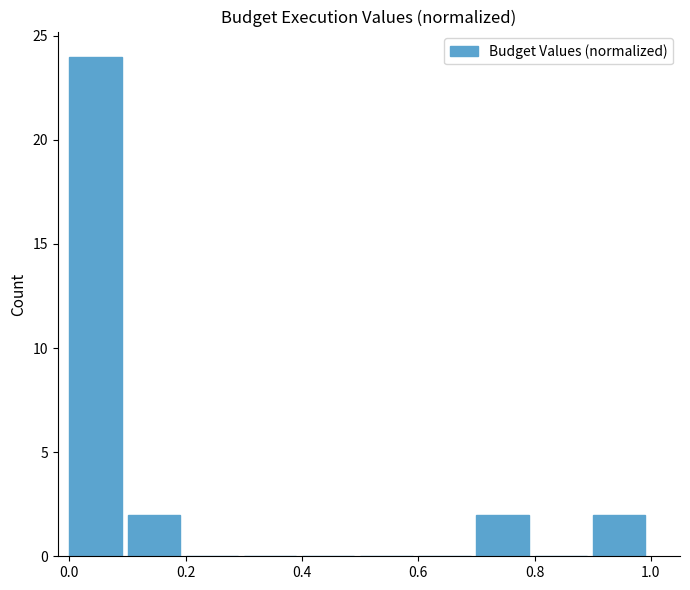

Reading left to right, list every bar in this chart as the range it spans on the x-axis followed by its height. The values are not printed on the chart, so give them approximately, as read against the axis.

0.0 to 0.1: 24
0.1 to 0.2: 2
0.2 to 0.3: 0
0.3 to 0.4: 0
0.4 to 0.5: 0
0.5 to 0.6: 0
0.6 to 0.7: 0
0.7 to 0.8: 2
0.8 to 0.9: 0
0.9 to 1.0: 2